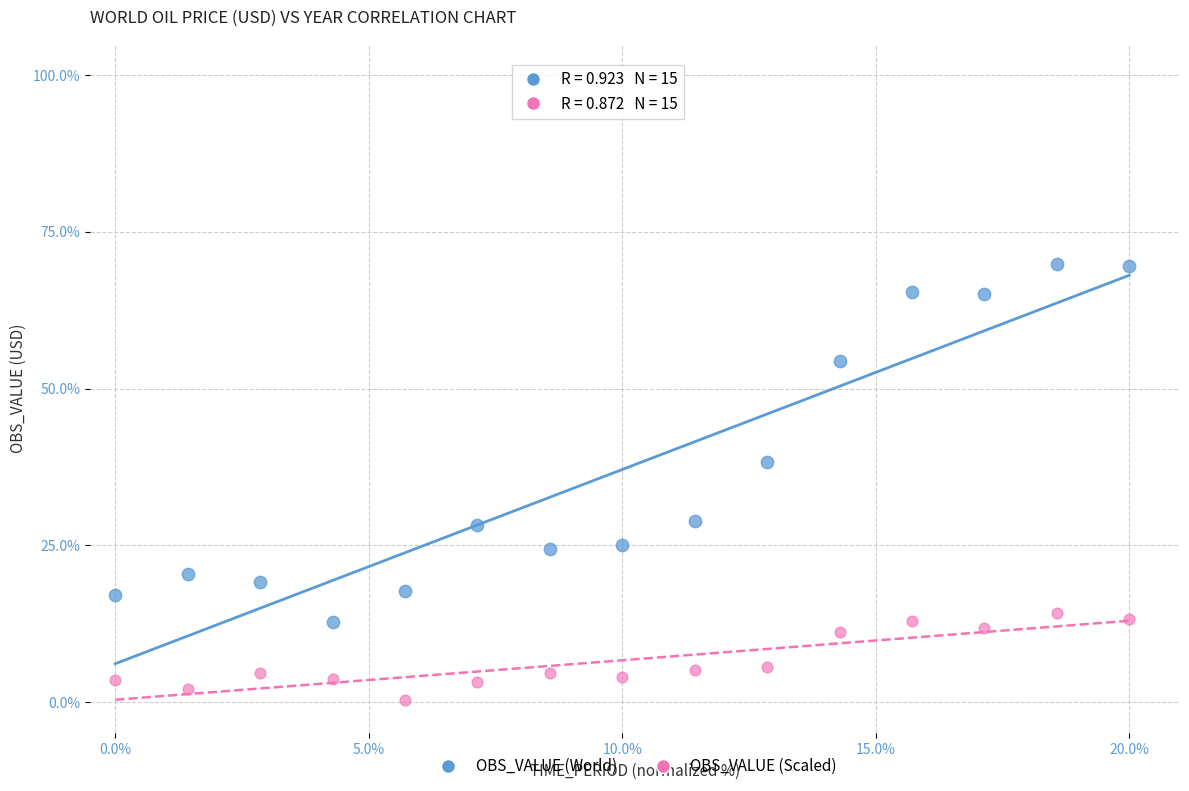

Which series contains the lowest Y value?

OBS_VALUE (Scaled)